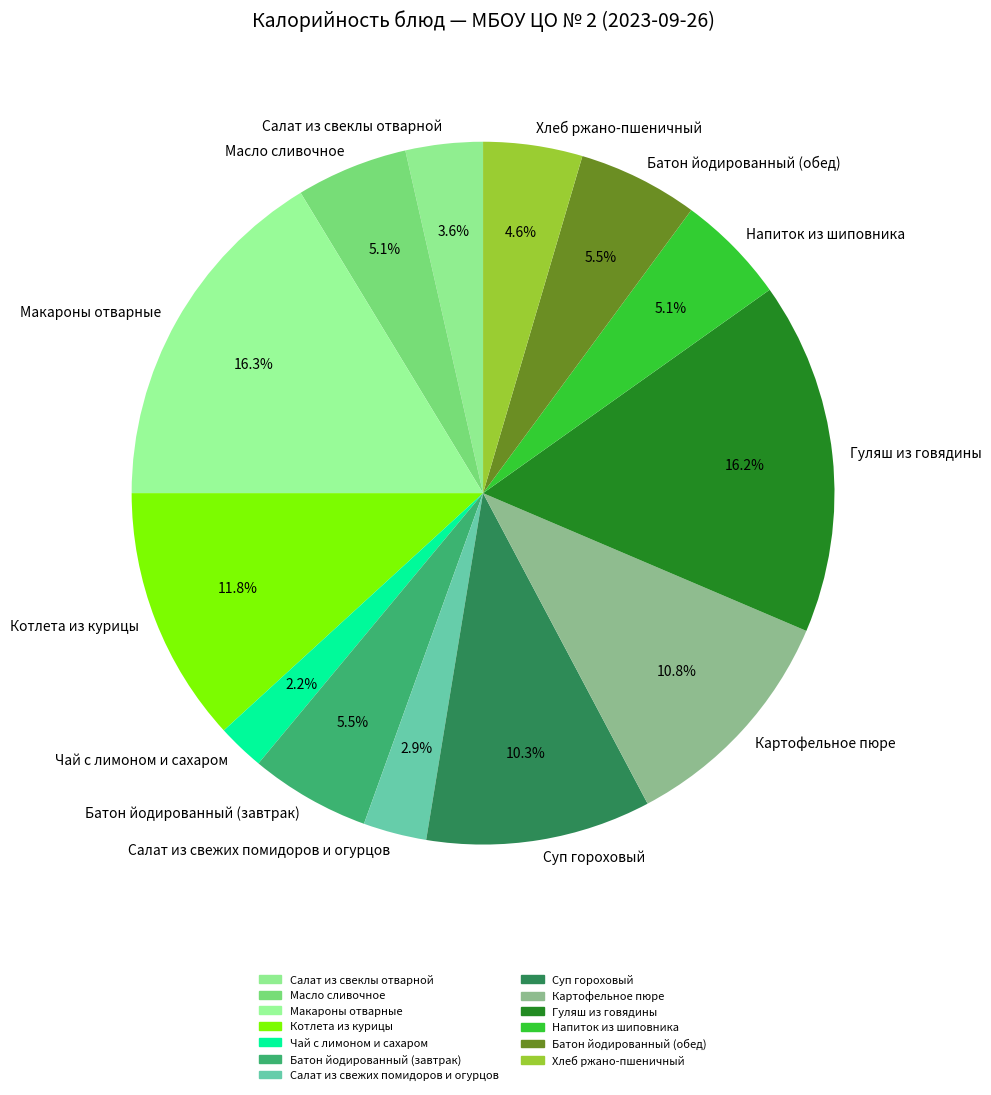

To the nearest percent, what is the difference between the largest and smallest slice percentages?

14%